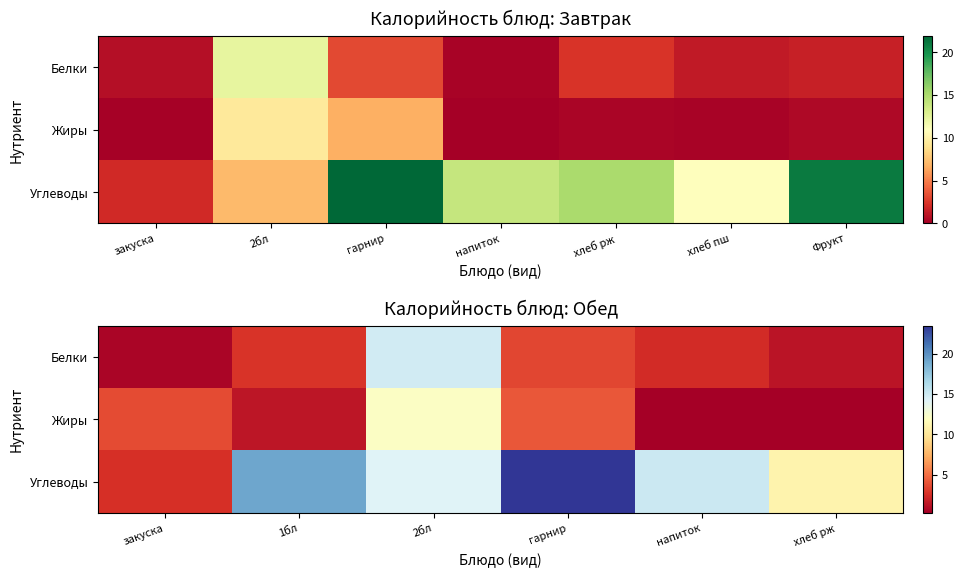

What is the smallest value displayed?

0.2